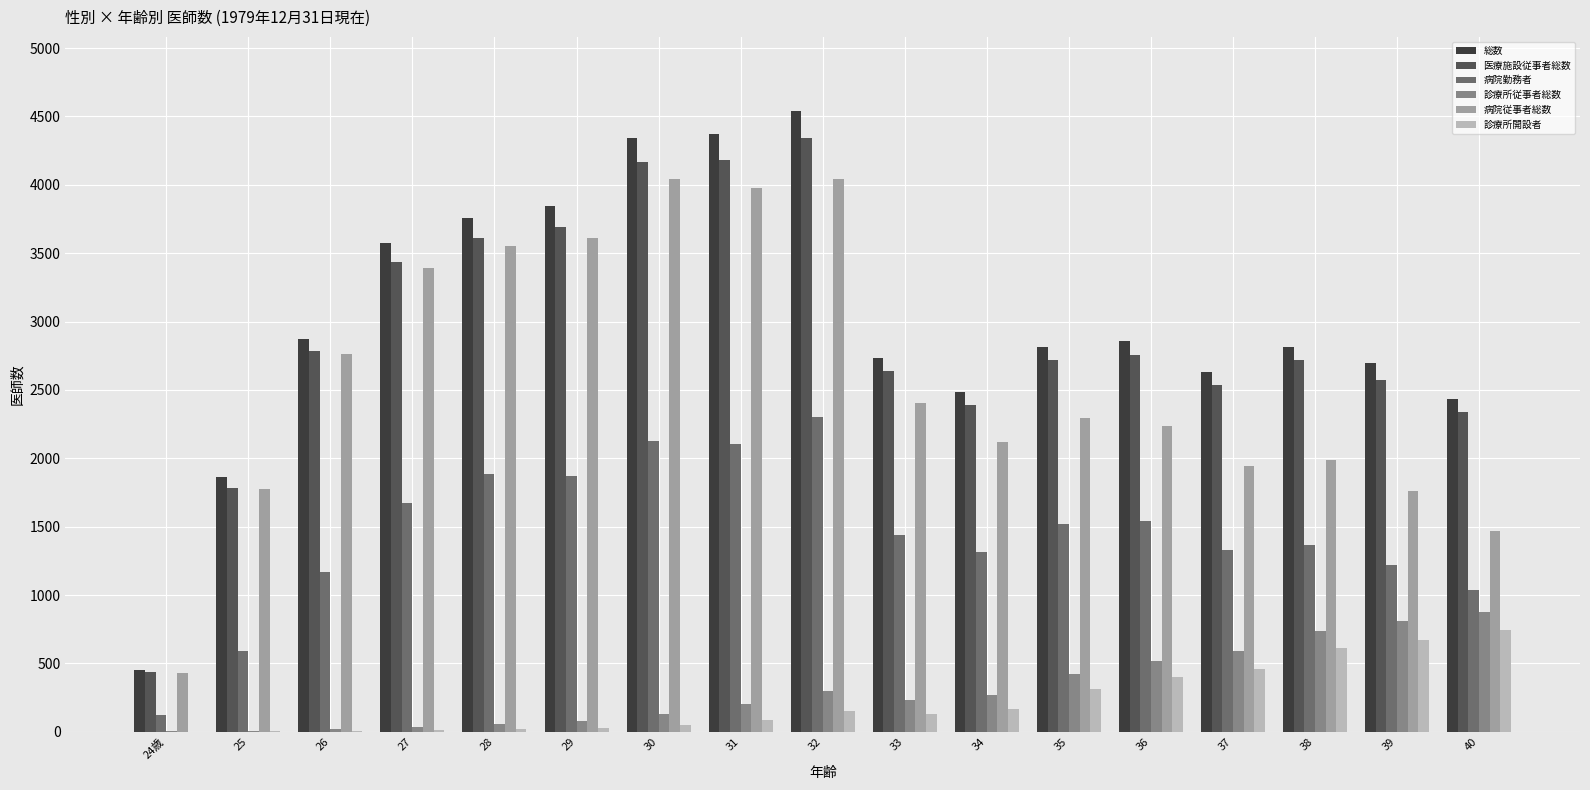

How many categories are shown in the chart?

17